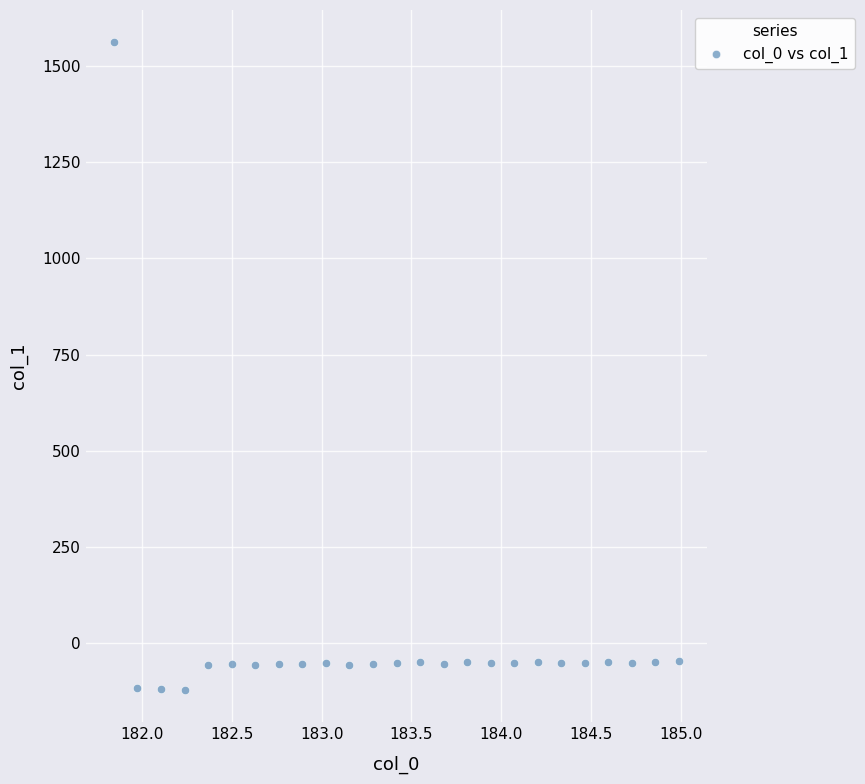

What is the range of X values (max minus min)?

3.1